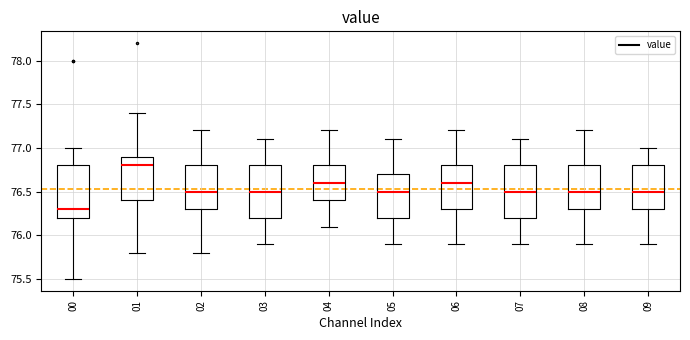

Reading left to right, transcribe this box plot: for each box, give where its median line is, the range the box spans, and where its two whiskers end, as read against the y-axis. The values are not printed on the chart, so give them approximately, as read against the axis.

00: median 76.3, box 76.2 to 76.8, whiskers 75.5 to 77.0
01: median 76.8, box 76.4 to 76.9, whiskers 75.8 to 77.4
02: median 76.5, box 76.3 to 76.8, whiskers 75.8 to 77.2
03: median 76.5, box 76.2 to 76.8, whiskers 75.9 to 77.1
04: median 76.6, box 76.4 to 76.8, whiskers 76.1 to 77.2
05: median 76.5, box 76.2 to 76.7, whiskers 75.9 to 77.1
06: median 76.6, box 76.3 to 76.8, whiskers 75.9 to 77.2
07: median 76.5, box 76.2 to 76.8, whiskers 75.9 to 77.1
08: median 76.5, box 76.3 to 76.8, whiskers 75.9 to 77.2
09: median 76.5, box 76.3 to 76.8, whiskers 75.9 to 77.0